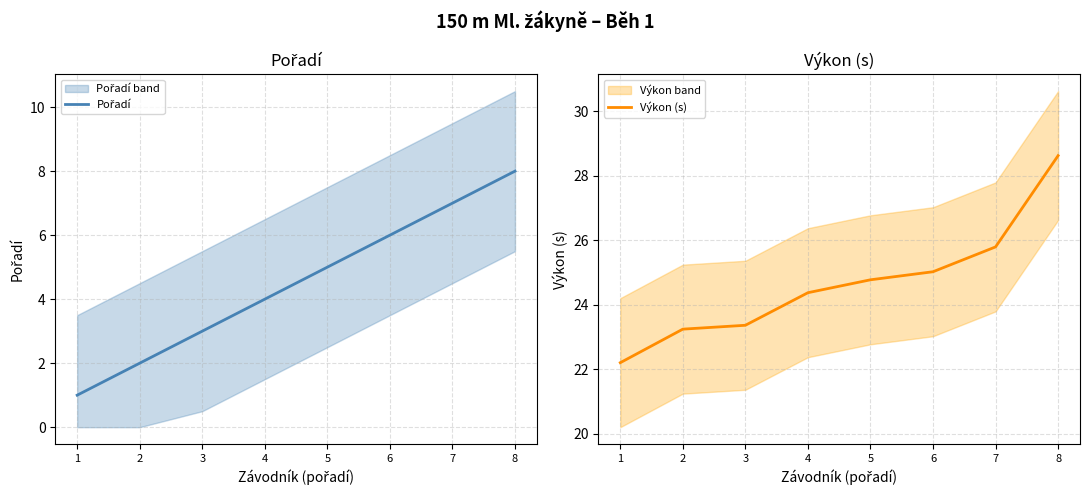

List the labels in order of Pořadí value, largest first.

8, 7, 6, 5, 4, 3, 2, 1